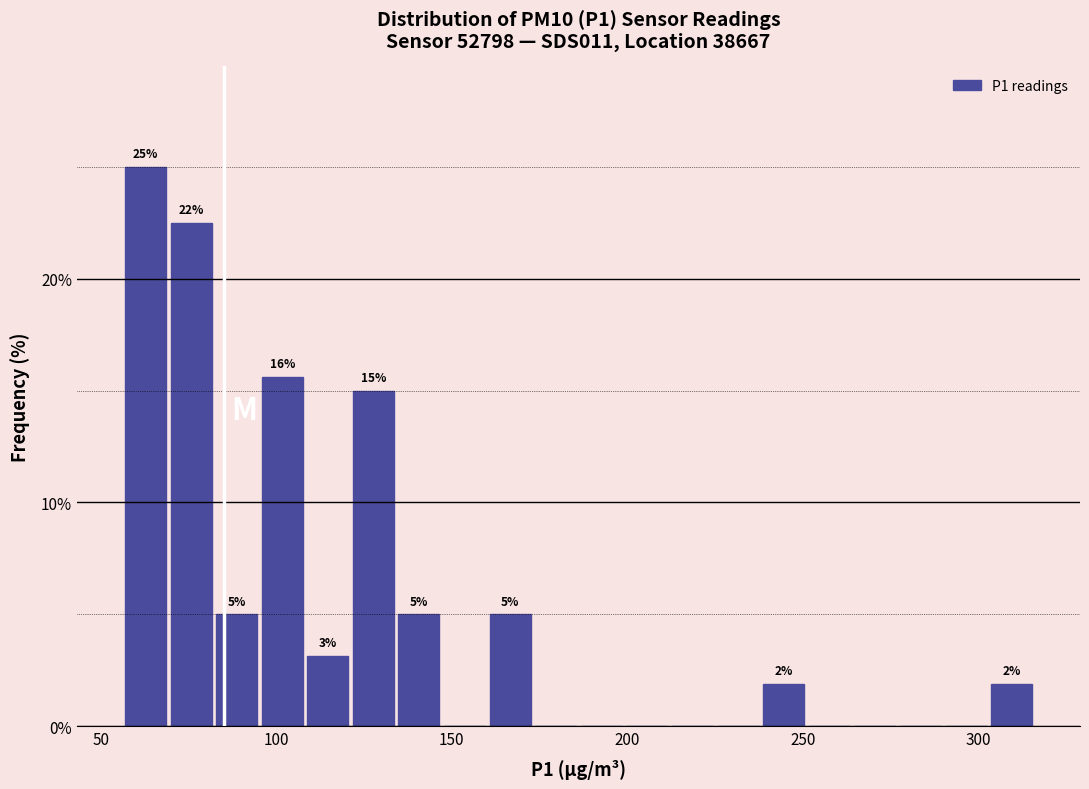

Read against the x-axis, roughly where is the centre of the tallest bar?

65